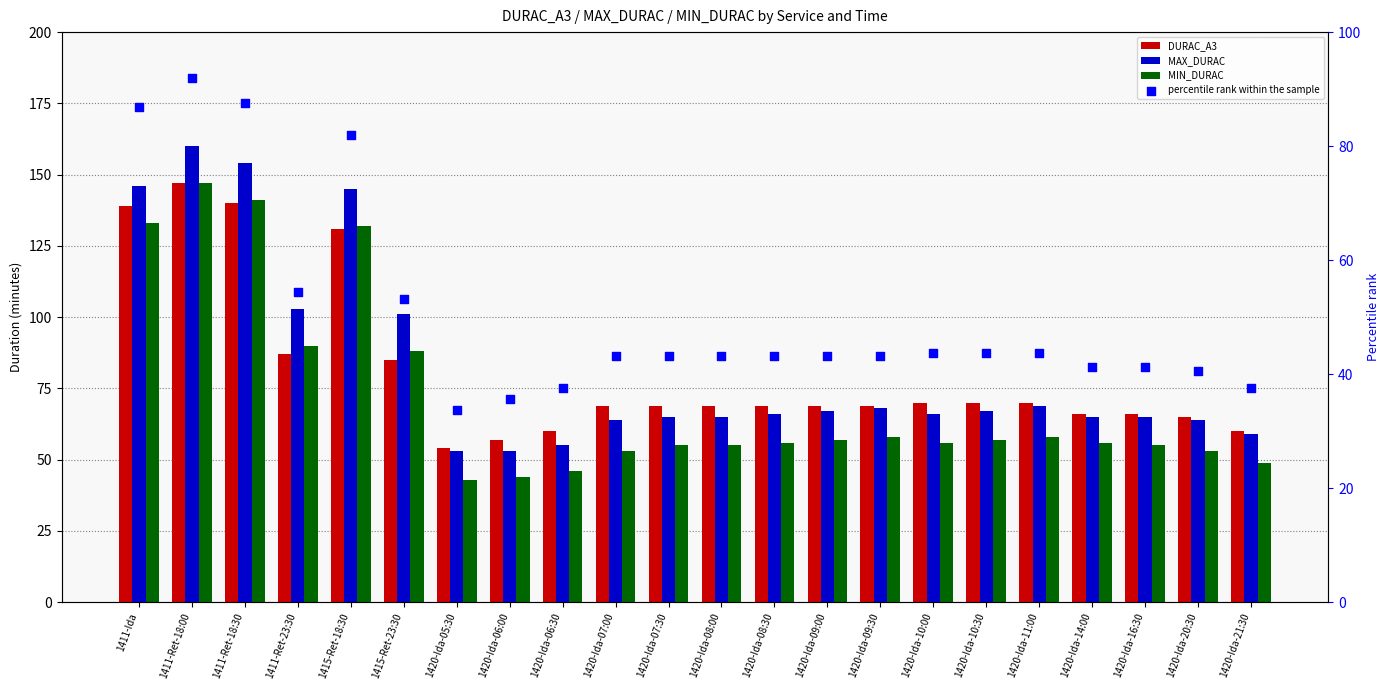

Which series contains the highest Y value?

MAX_DURAC